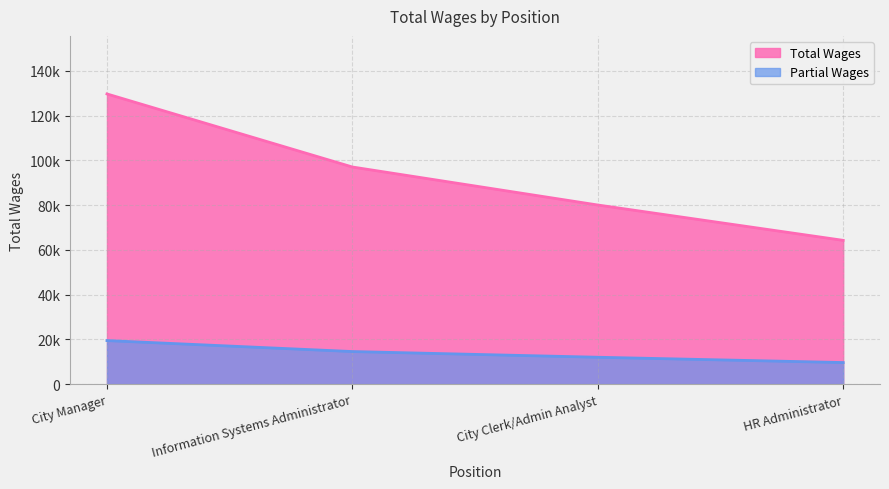

What is the minimum value shown in the chart?

64229